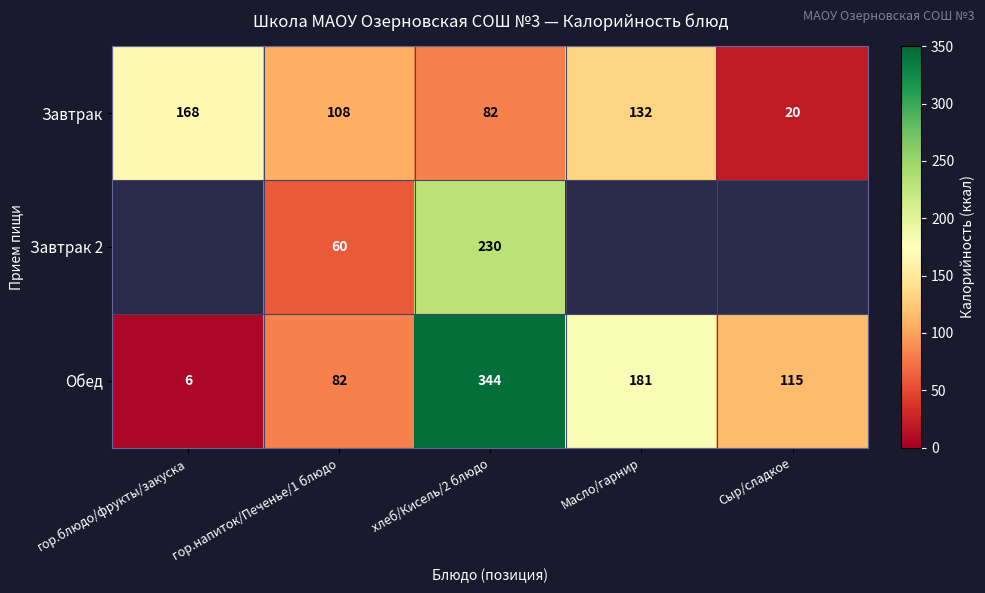

What is the difference between the highest and lowest values at гор.напиток/Печенье/1 блюдо?

48